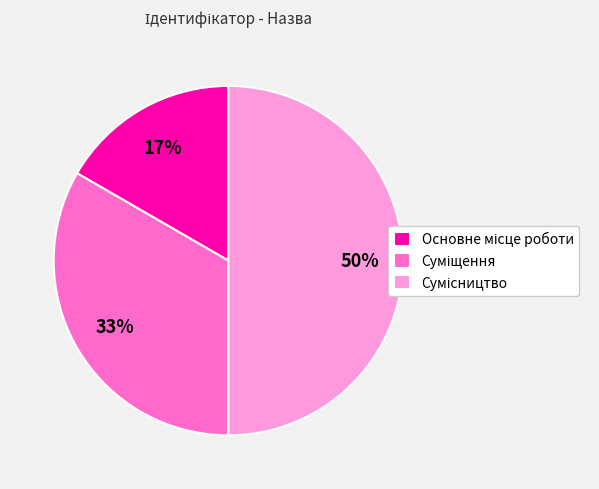

To the nearest percent, what is the average slice percentage?

33%